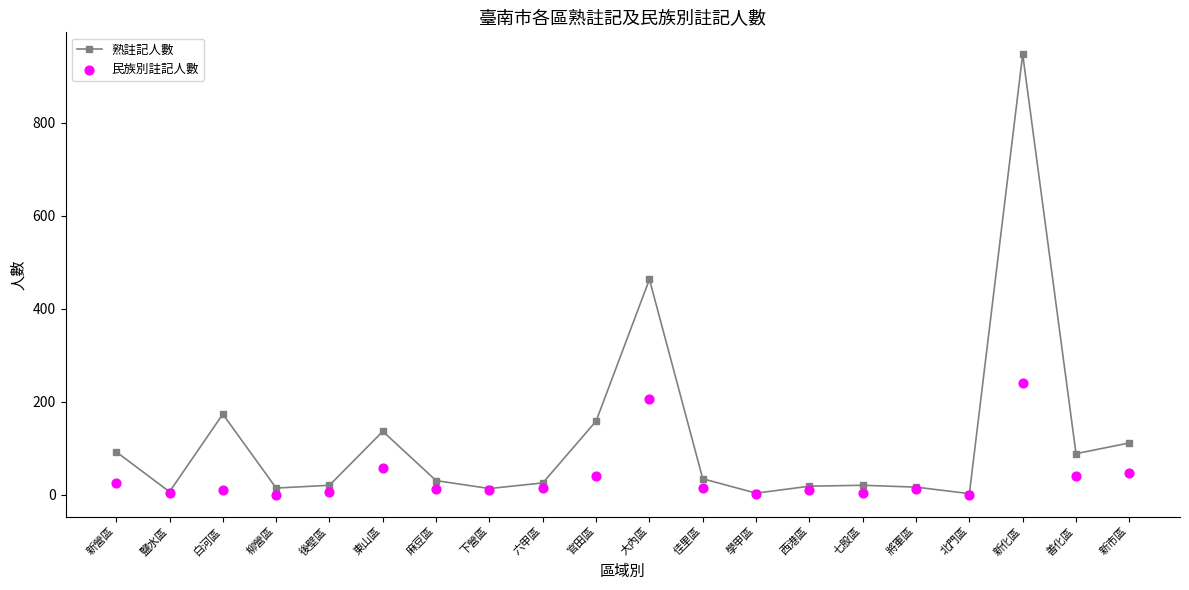

Which series has the widest spread of Y values?

熟註記人數